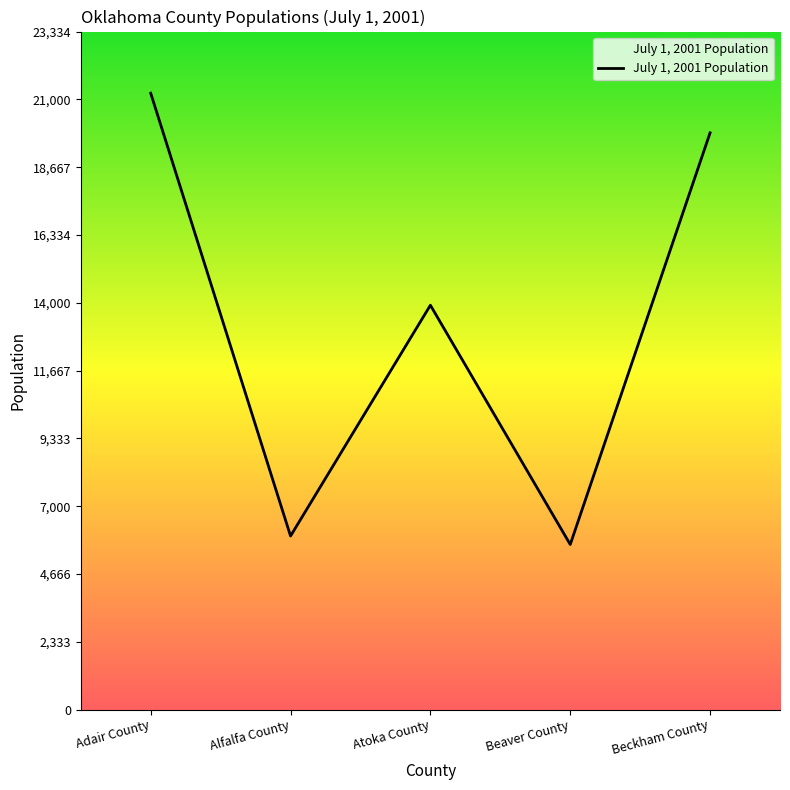

Where is the first local maximum?

Atoka County